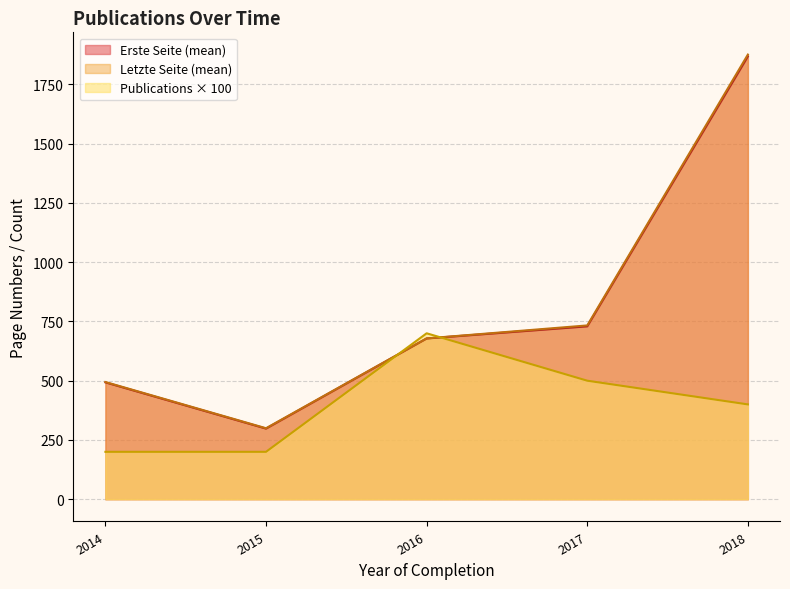

At which category is the sum across all series the highest?

2018